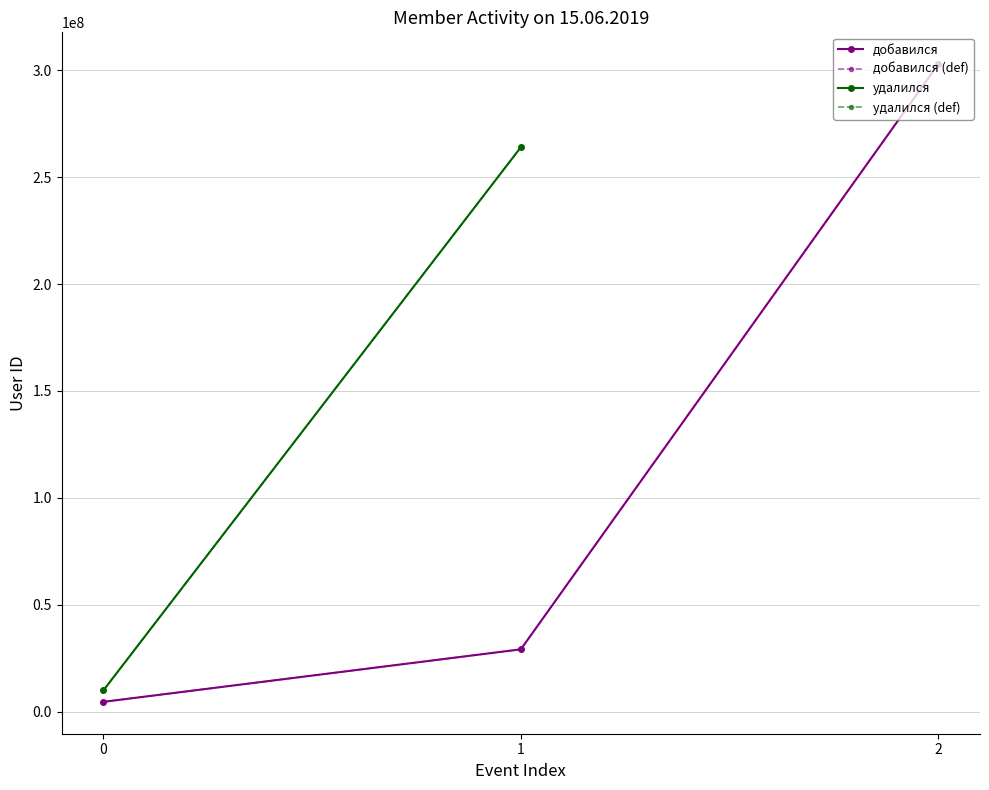

Rank the categories by value from lowest to highest.

0, 1, 2